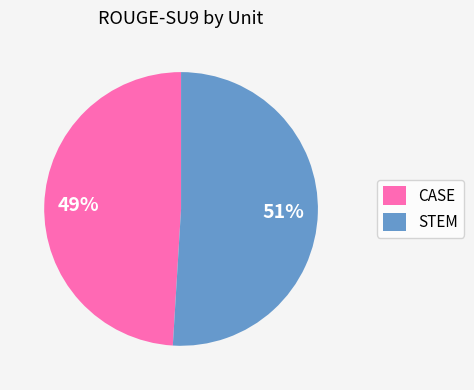

True or false: STEM accounts for 66% of the total.

False